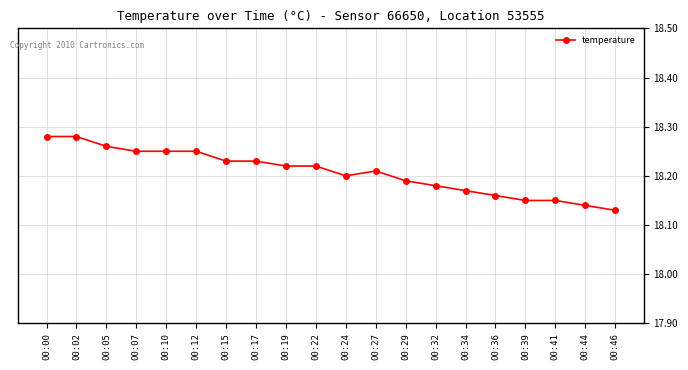

The chart shows a value of 18.2 at 00:22. True or false?

True